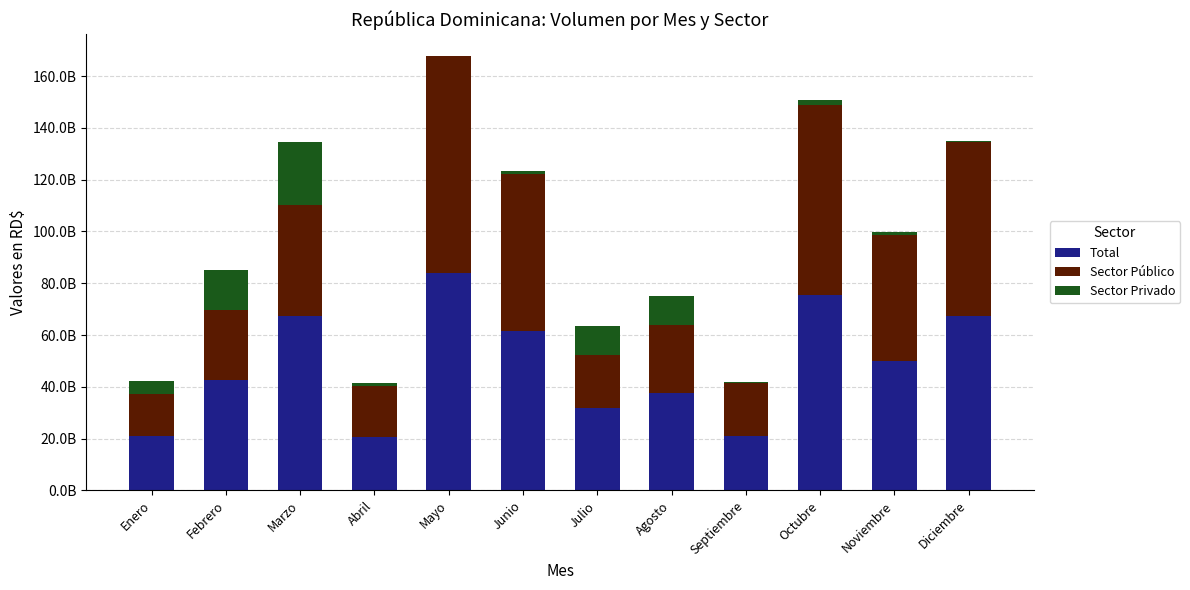

Does the chart contain stacked bars?

Yes